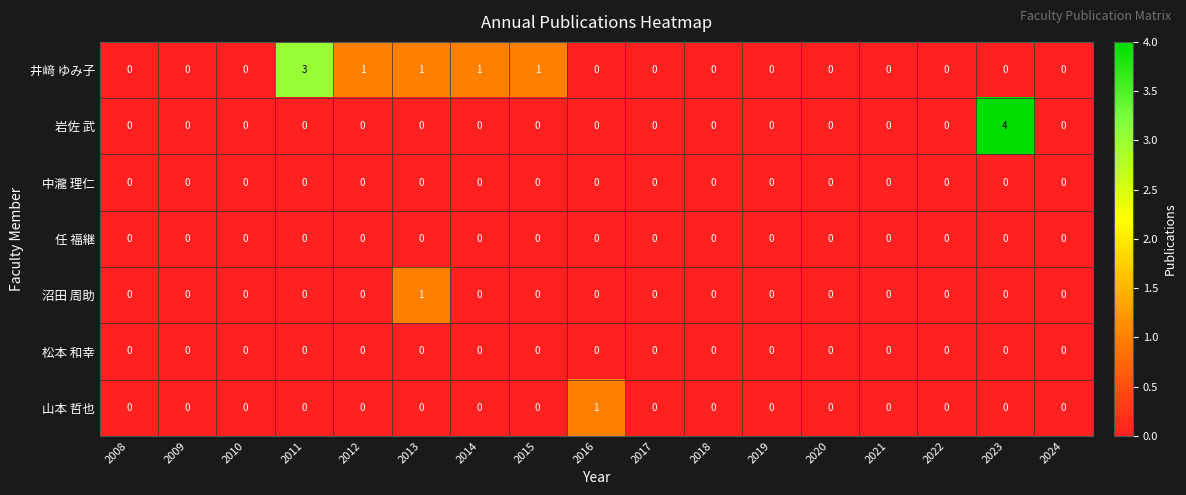

At which category is the sum across all series the highest?

2023